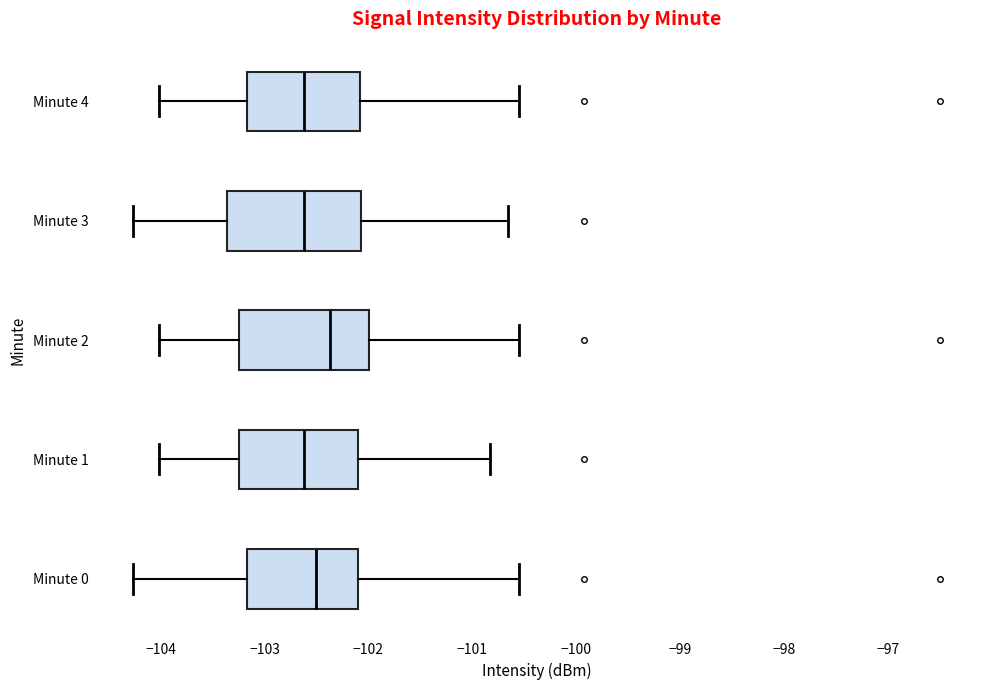

Reading bottom to top, transcribe this box plot: for each box, give where its median line is, the range the box spans, and where its two whiskers end, as read against the x-axis. The values are not printed on the chart, so give them approximately, as read against the axis.

Minute 0: median -102.5, box -103.2 to -102.1, whiskers -104.3 to -100.6
Minute 1: median -102.6, box -103.2 to -102.1, whiskers -104.0 to -100.8
Minute 2: median -102.4, box -103.2 to -102.0, whiskers -104.0 to -100.6
Minute 3: median -102.6, box -103.4 to -102.1, whiskers -104.3 to -100.7
Minute 4: median -102.6, box -103.2 to -102.1, whiskers -104.0 to -100.6